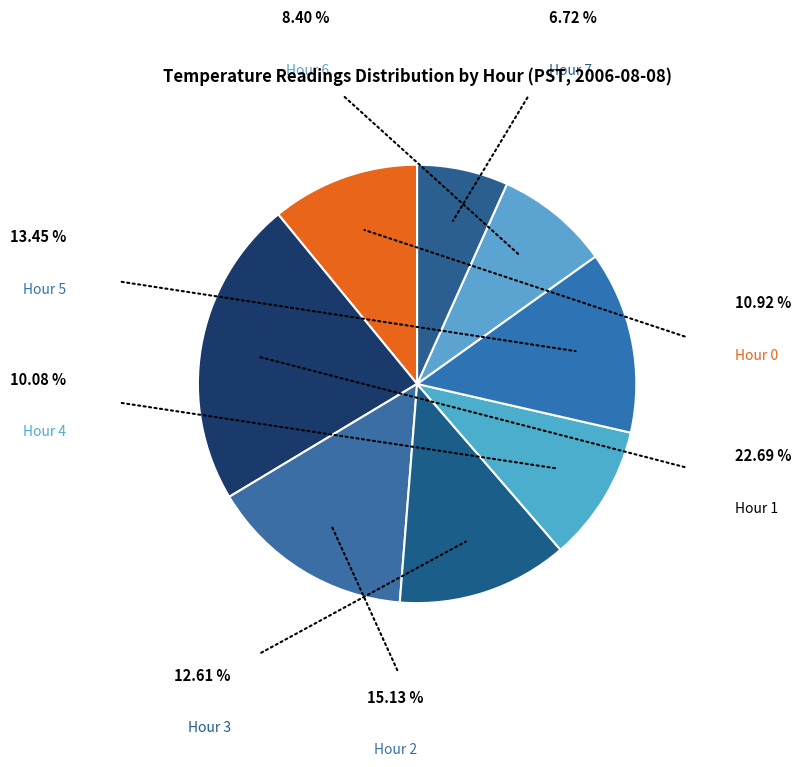

Does Hour 6 represent more than half of the total?

No